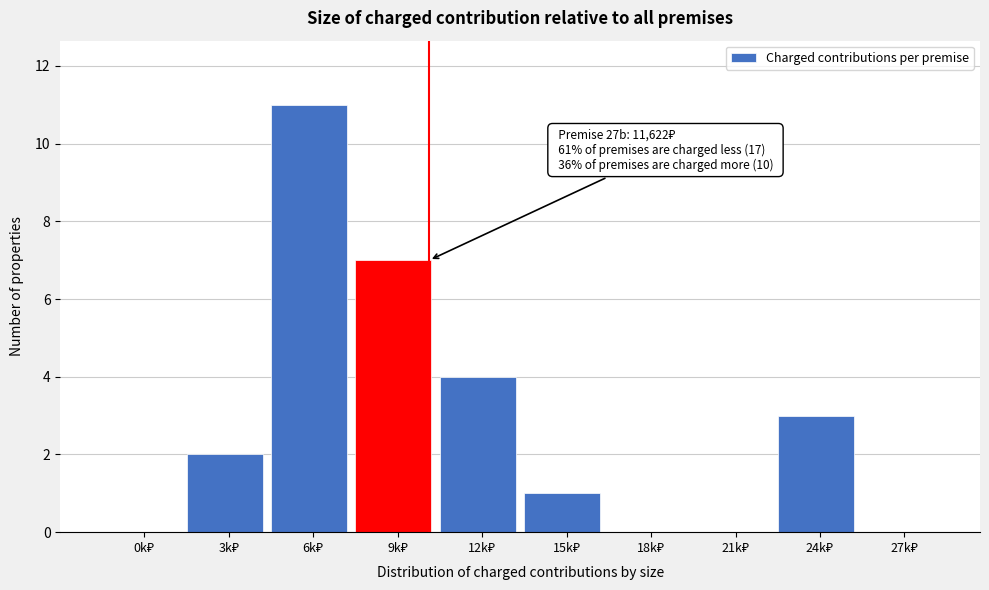

What is the maximum value shown in the chart?

11